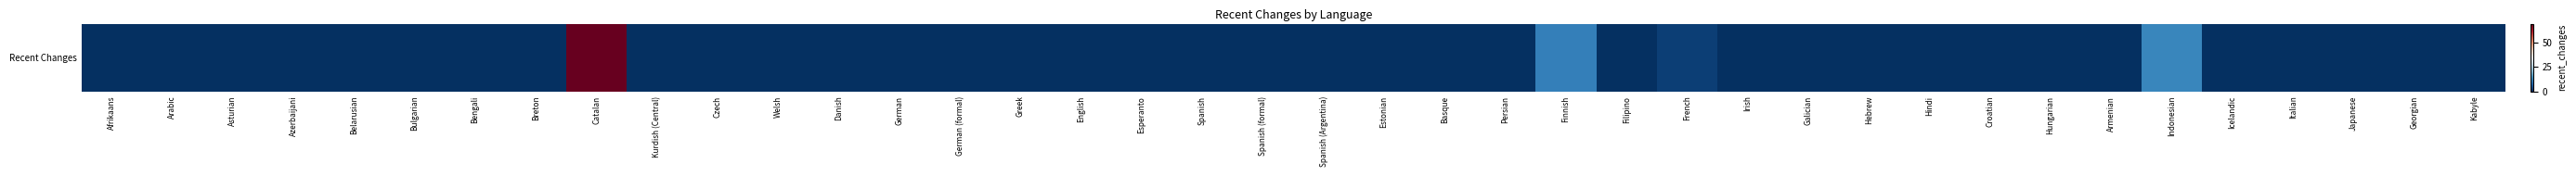

True or false: the data shows 24 at German (formal).

False